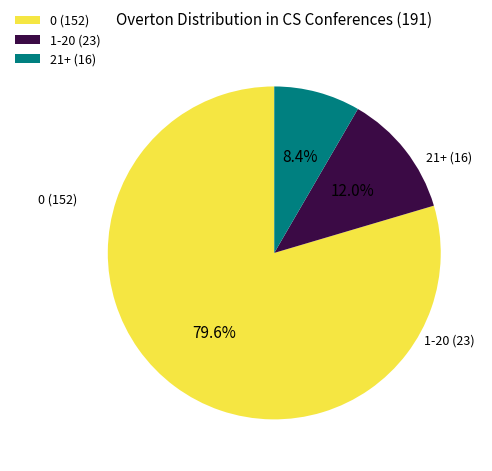

Between 0 (152) and 1-20 (23), which is larger?

0 (152)